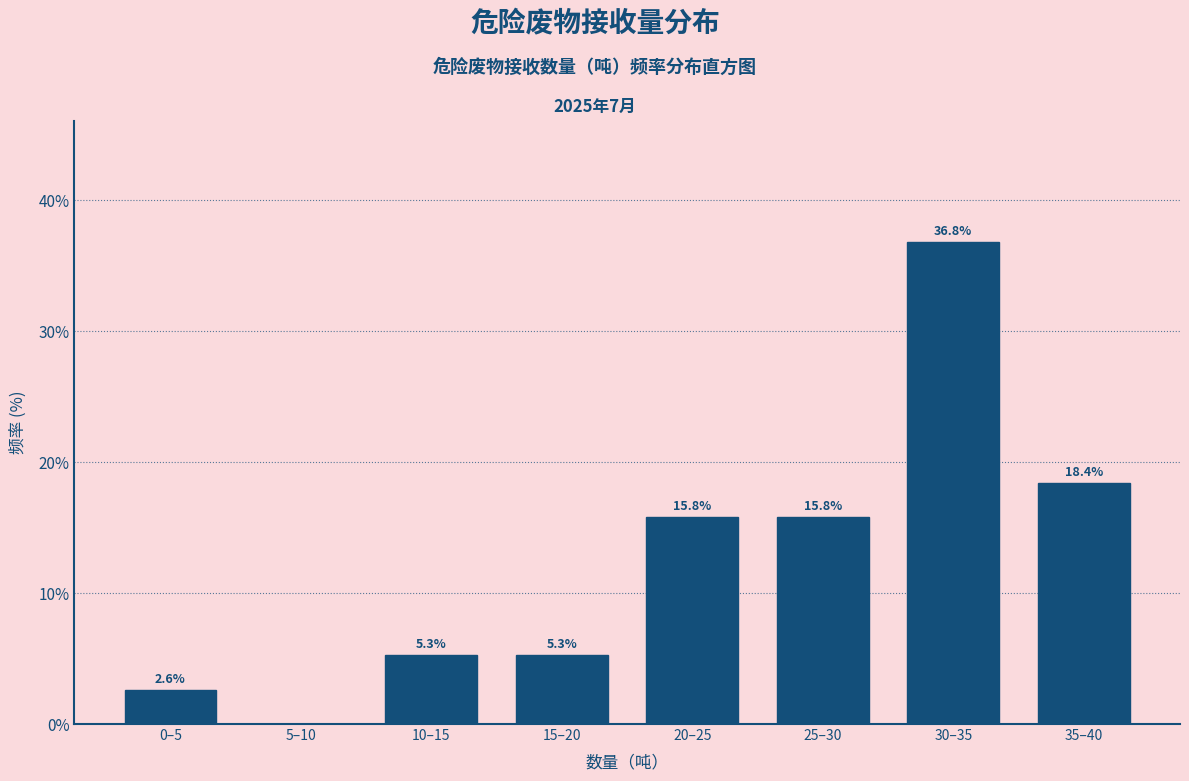

Reading left to right, list all the values displayed in this chart.

0–5=2.6	5–10=0.0	10–15=5.3	15–20=5.3	20–25=15.8	25–30=15.8	30–35=36.8	35–40=18.4